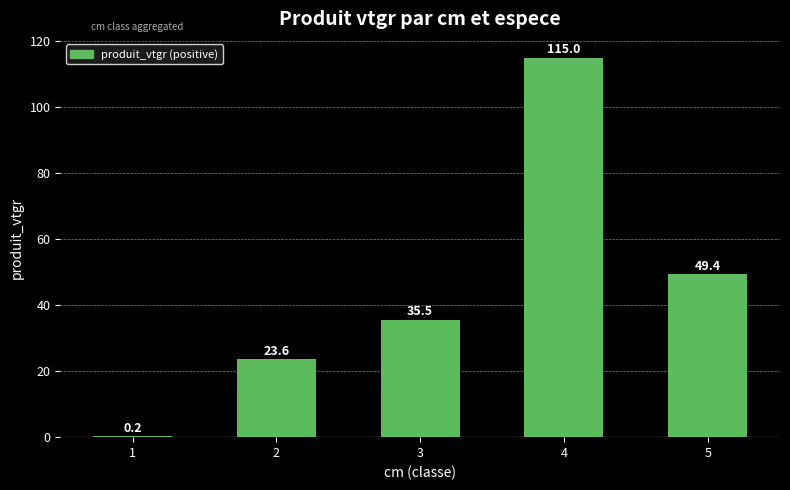

Are the bars horizontal?

No